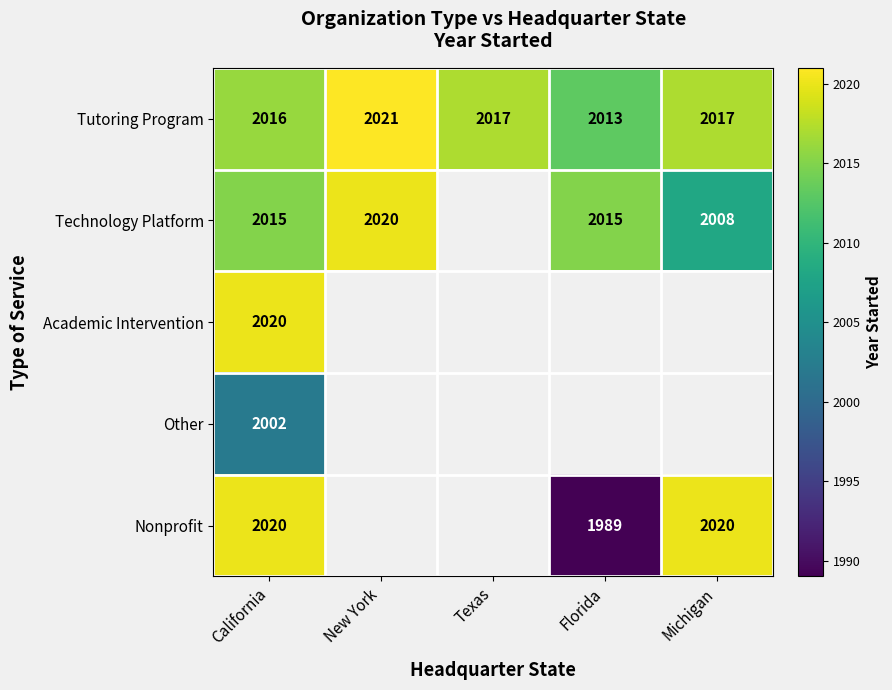

The Technology Platform series shows 2015 at California. True or false?

True